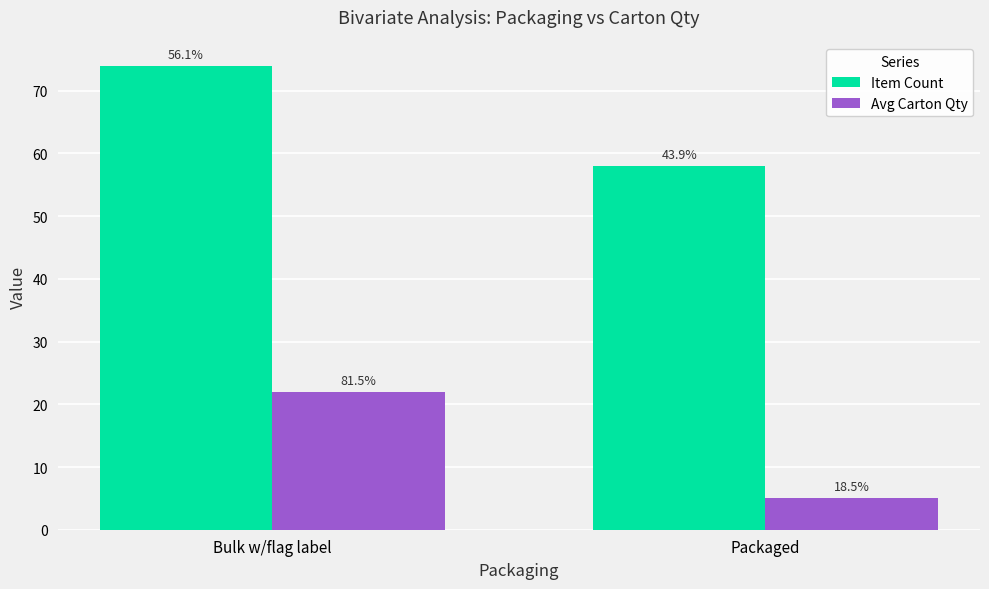

What is the label of the 1st bar from the right?

Packaged